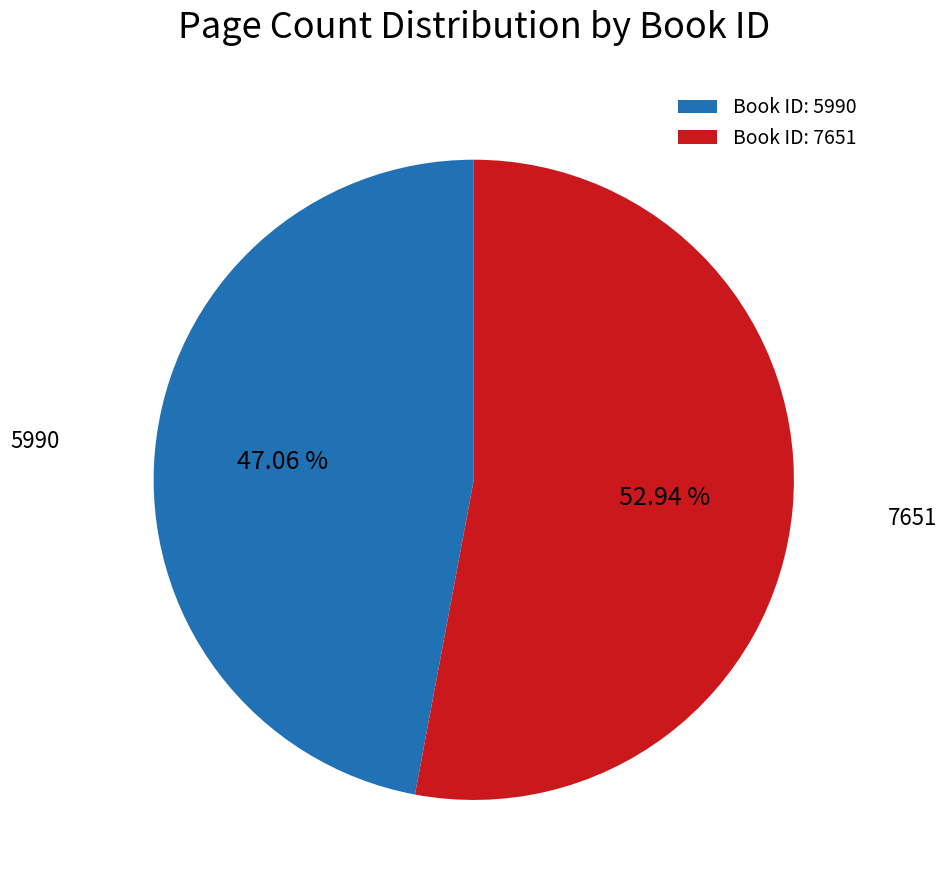

Which slice is the smallest?

Book ID: 5990